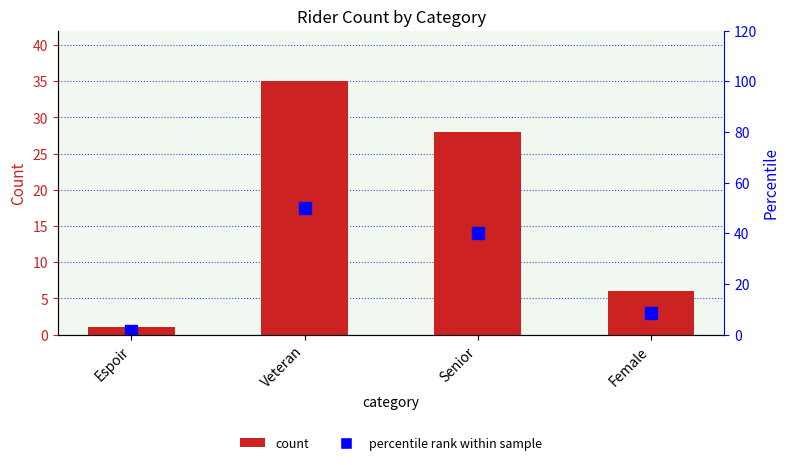

Rank the series at Veteran from highest to lowest value.

percentile rank within sample, count